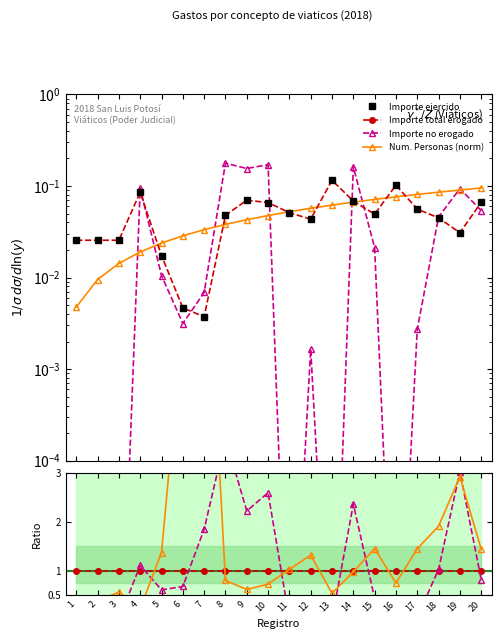

The value of Num. Personas (norm) at 7 is 0.0. True or false?

True